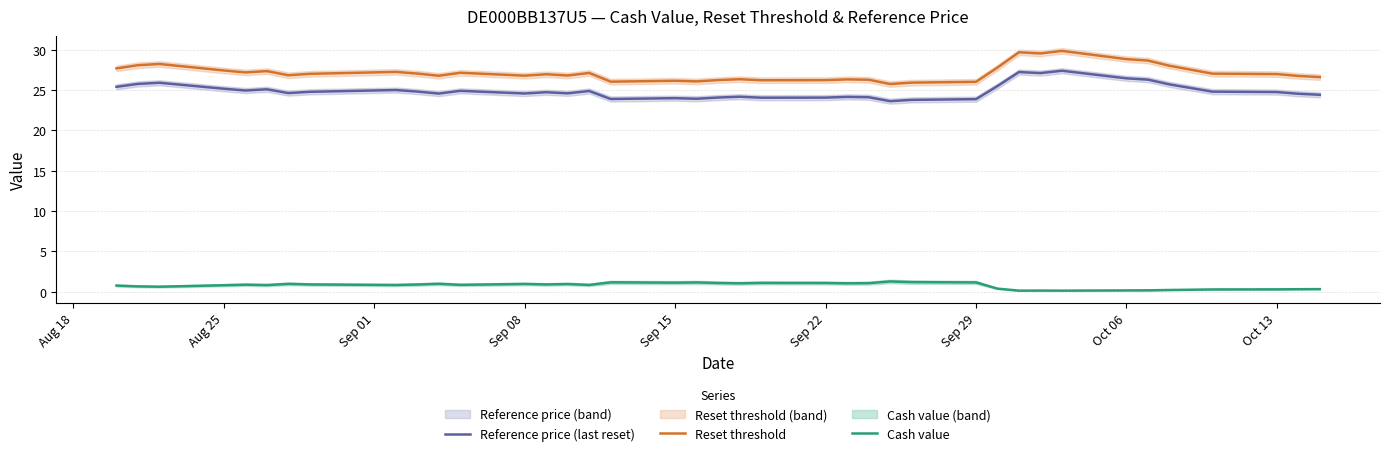

What is the minimum value shown in the chart?

0.1